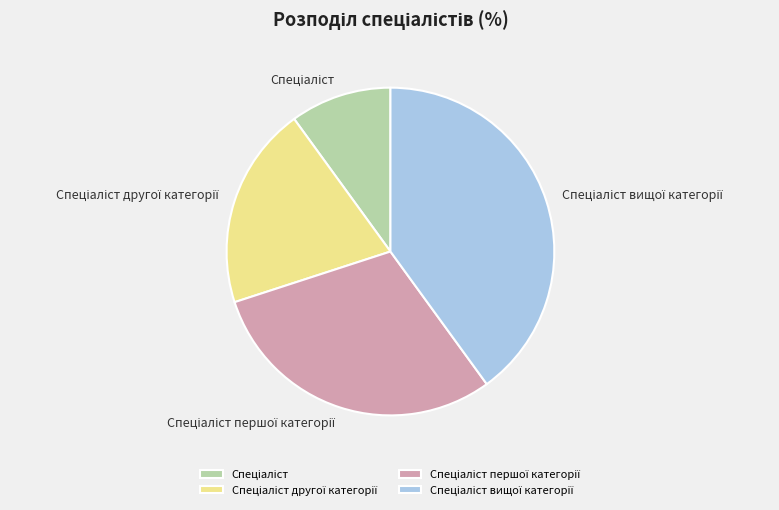

Is there any slice that represents more than half of the pie?

No